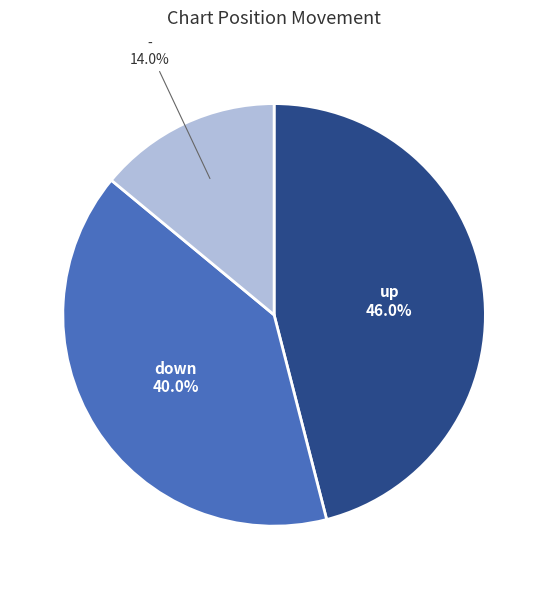

Which slice is the smallest?

-